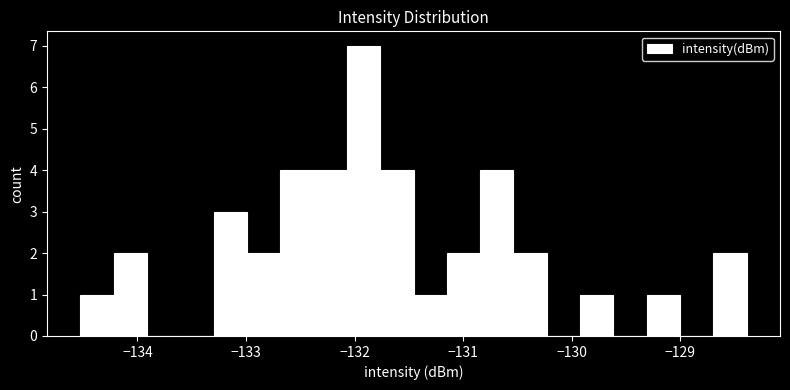

Read against the x-axis, roughly where is the centre of the tallest bar?

-131.9